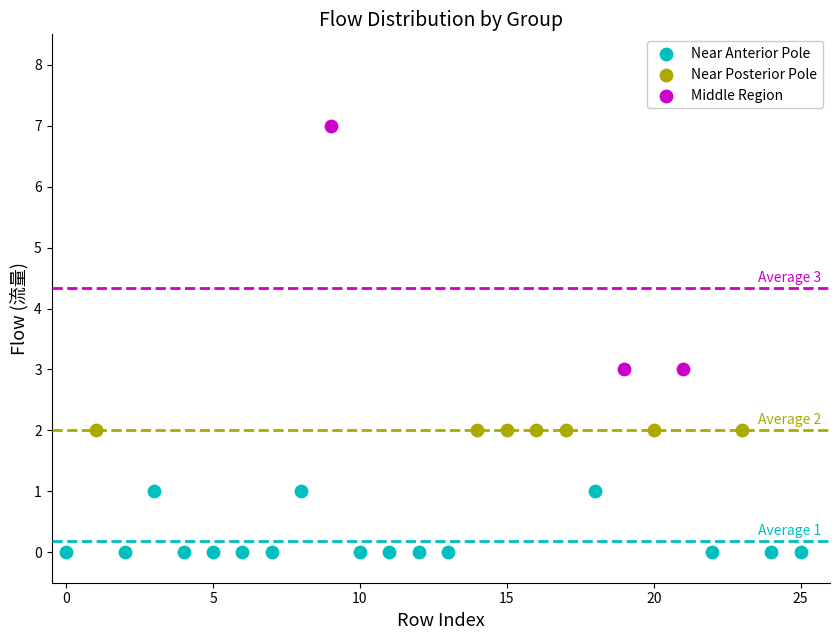

Which series reaches the minimum Y coordinate?

Near Anterior Pole